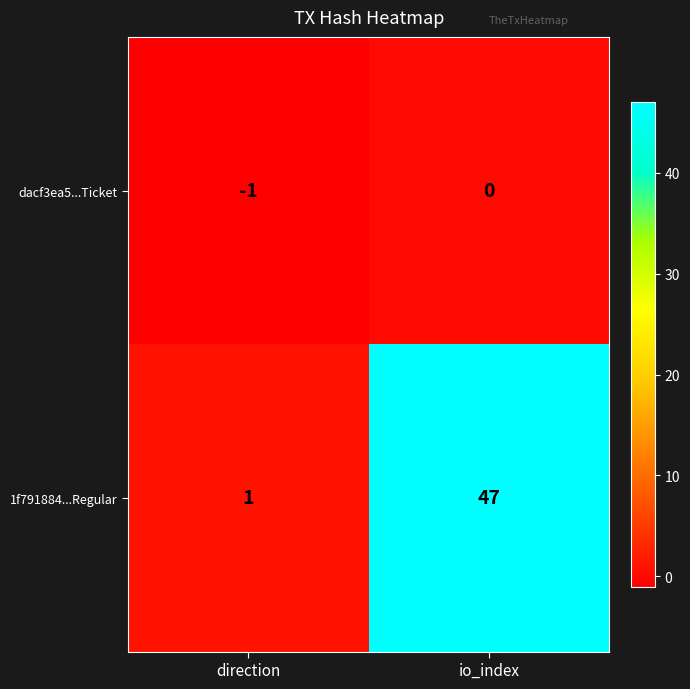

List the series in order of their peak value, highest first.

1f791884...Regular, dacf3ea5...Ticket